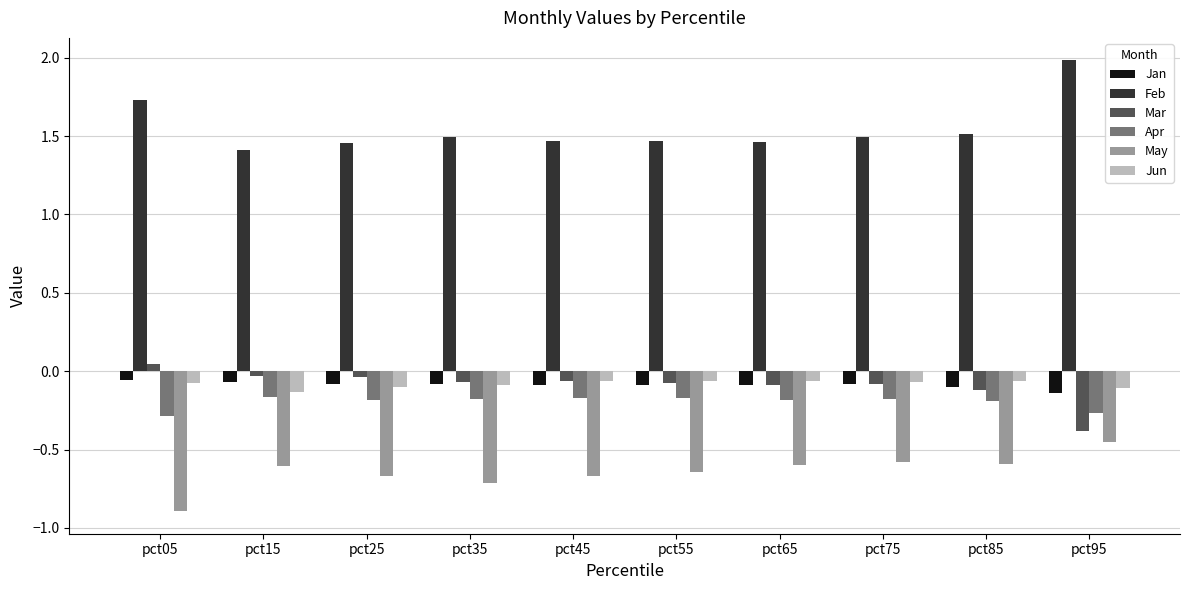

How many bars are there in each group?

6